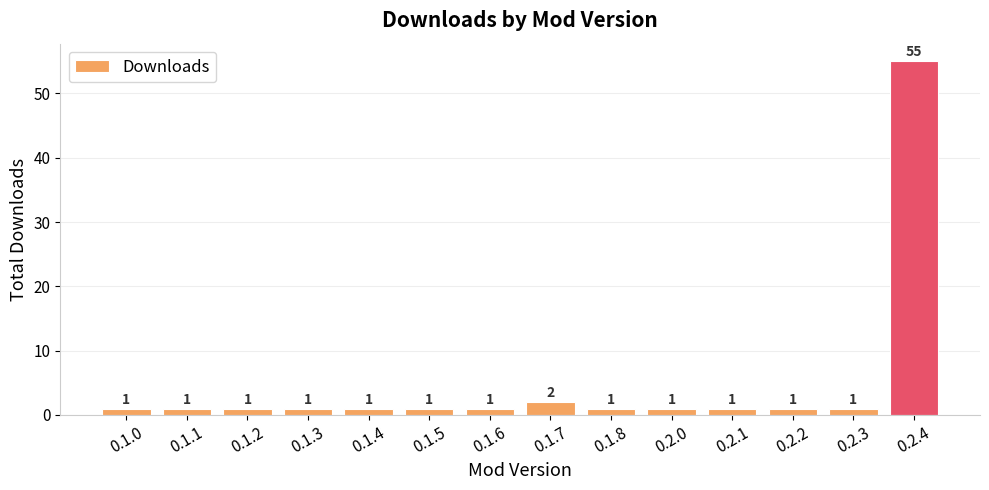

What is the label of the 8th bar from the left?

0.1.7